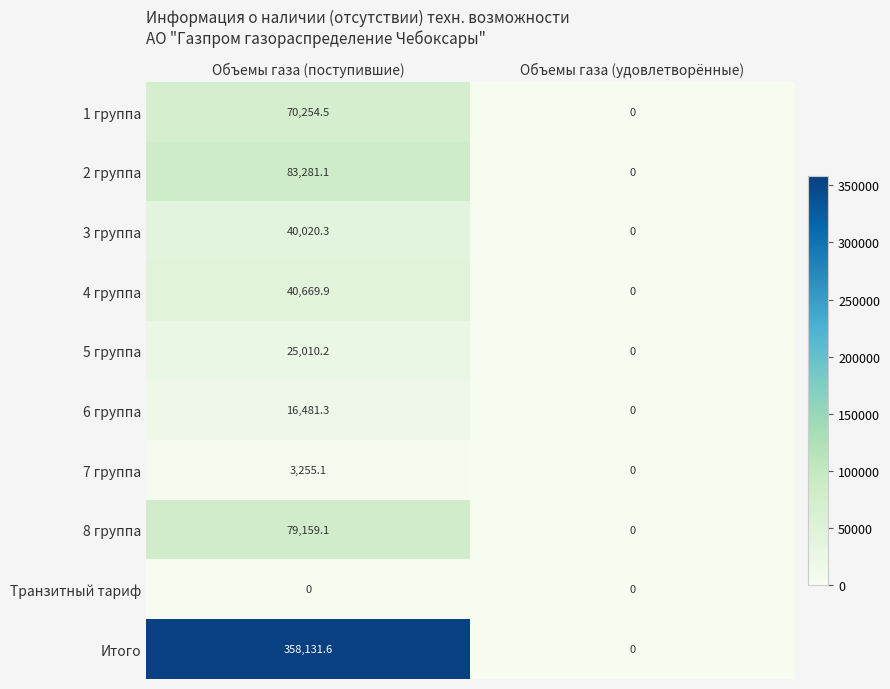

True or false: 7 группа has a value of 2063.6 at Объемы газа (удовлетворённые).

False